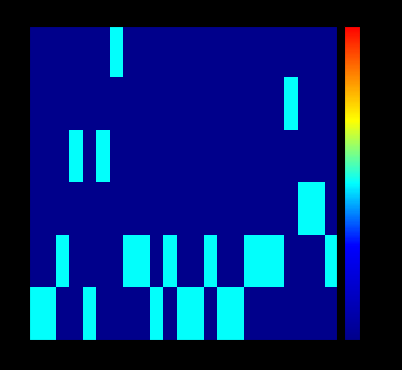

At which category is the sum across all series the highest?

-22